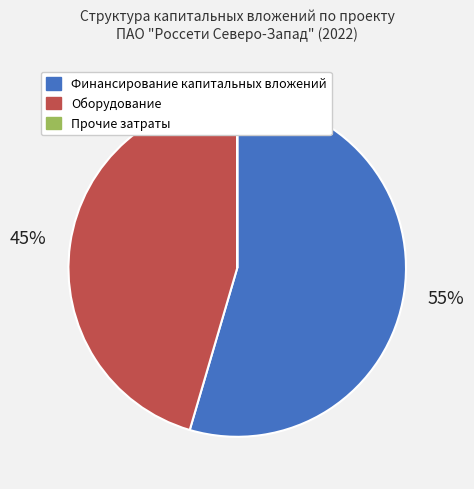

The Финансирование капитальных вложений slice represents 55% of the pie. True or false?

True